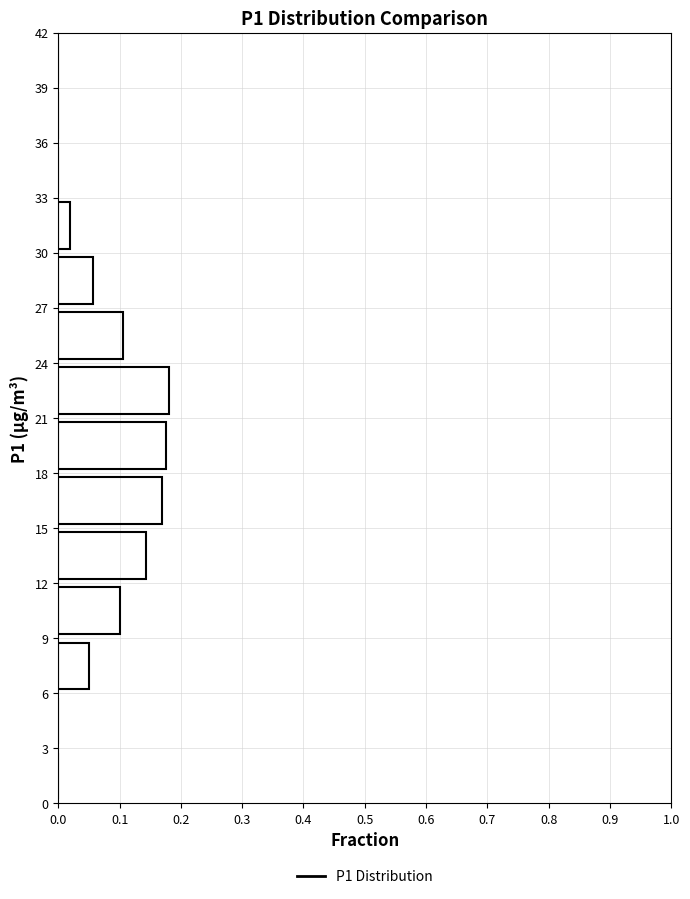

How long is the bar that spans 27 to 30 on the y-axis? The values are not printed on the chart, so give them approximately, as read against the axis.

0.06